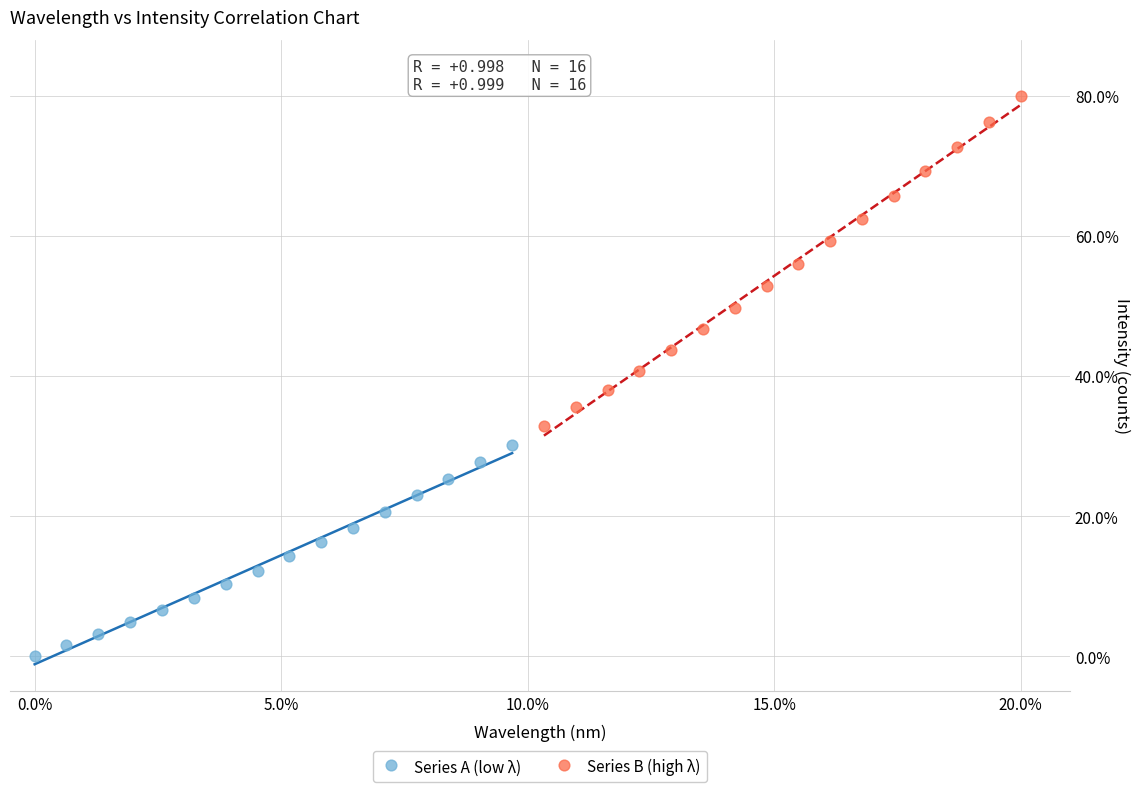

Which series has the largest Y range (max minus min)?

Series B (high λ)